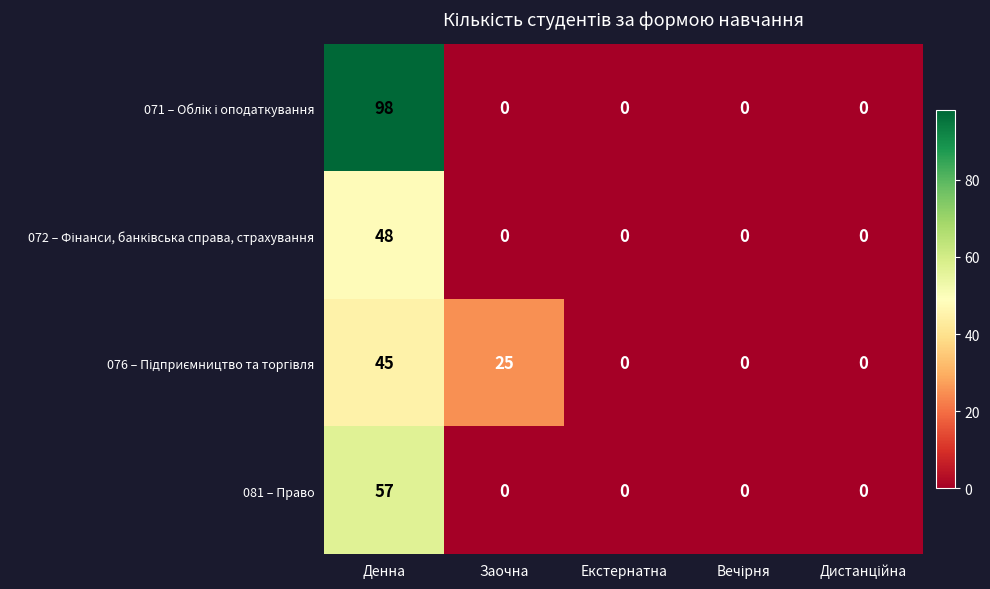

At which category is the sum across all series the highest?

Денна